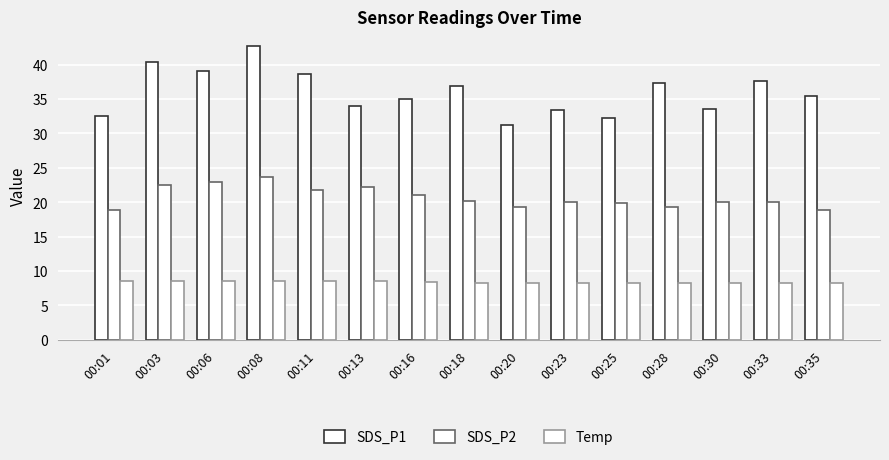

Reading left to right, extract all data points from this chart.

SDS_P1: 00:01=32.5	00:03=40.4	00:06=39.0	00:08=42.7	00:11=38.6	00:13=33.9	00:16=35.0	00:18=36.9	00:20=31.2	00:23=33.4	00:25=32.2	00:28=37.3	00:30=33.6	00:33=37.6	00:35=35.5
SDS_P2: 00:01=18.9	00:03=22.5	00:06=22.9	00:08=23.6	00:11=21.8	00:13=22.2	00:16=21.1	00:18=20.2	00:20=19.3	00:23=20.1	00:25=19.9	00:28=19.3	00:30=20.1	00:33=20.0	00:35=18.9
Temp: 00:01=8.6	00:03=8.6	00:06=8.6	00:08=8.6	00:11=8.5	00:13=8.5	00:16=8.4	00:18=8.3	00:20=8.3	00:23=8.3	00:25=8.3	00:28=8.3	00:30=8.2	00:33=8.2	00:35=8.2